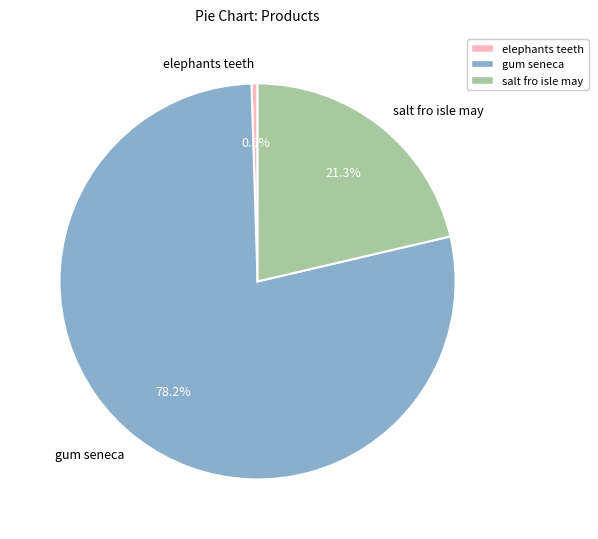

Count the number of slices in the pie.

3